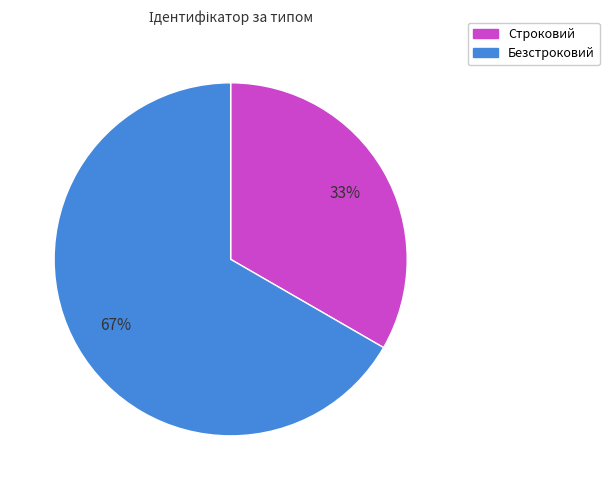

True or false: Строковий accounts for 33% of the total.

True